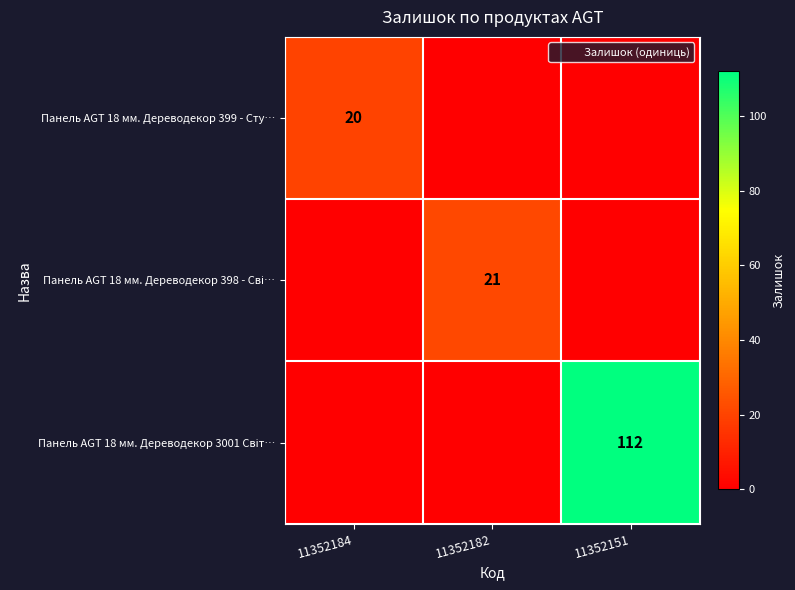

Which category has the highest value in the Панель AGT 18 мм. Дереводекор 398 - Сві… series?

11352182